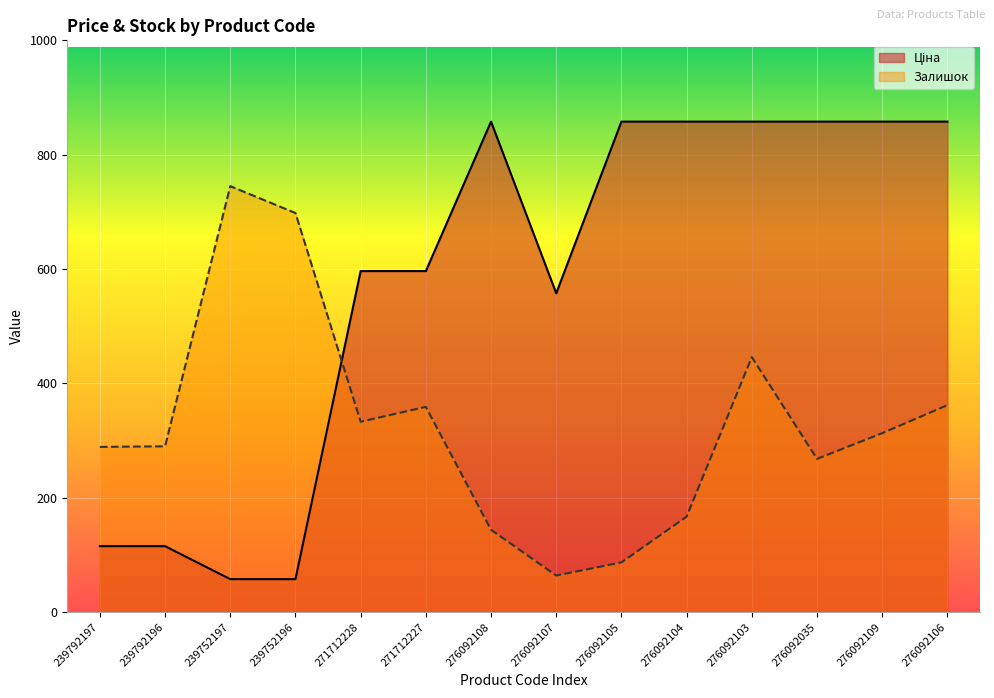

Reading left to right, extract all data points from this chart.

Ціна: 115.4	115.4	57.7	57.7	596.5	596.5	857.9	557.6	857.9	857.9	857.9	857.9	857.9	857.9
Залишок: 289.0	290.0	745.0	698.0	333.0	359.0	144.0	64.0	87.0	167.0	446.0	268.0	313.0	362.0